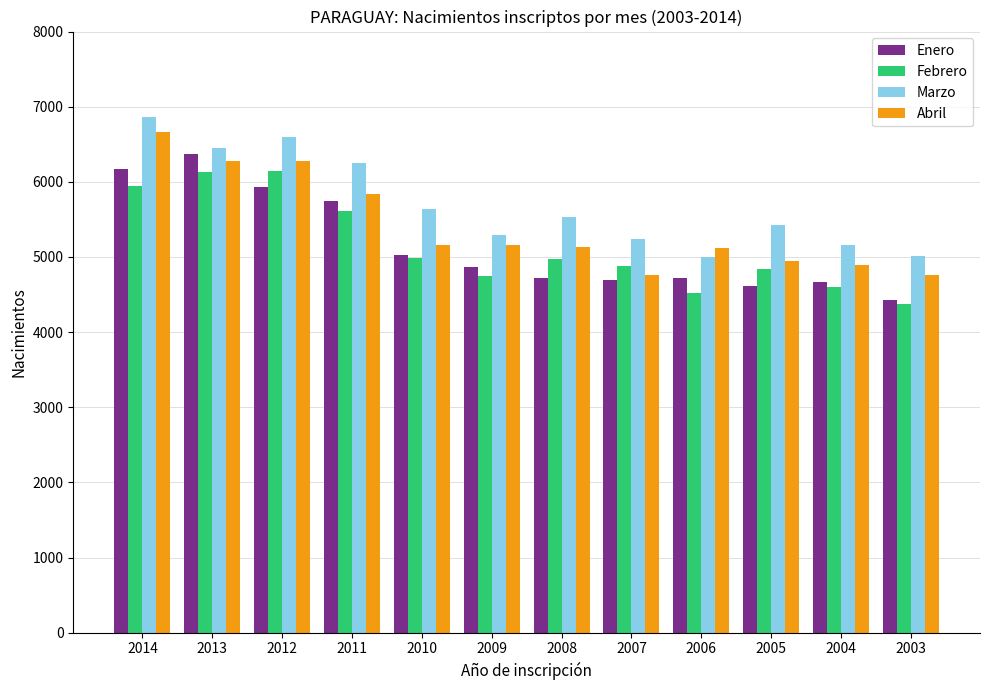

True or false: Enero has a value of 4721 at 2006.

True